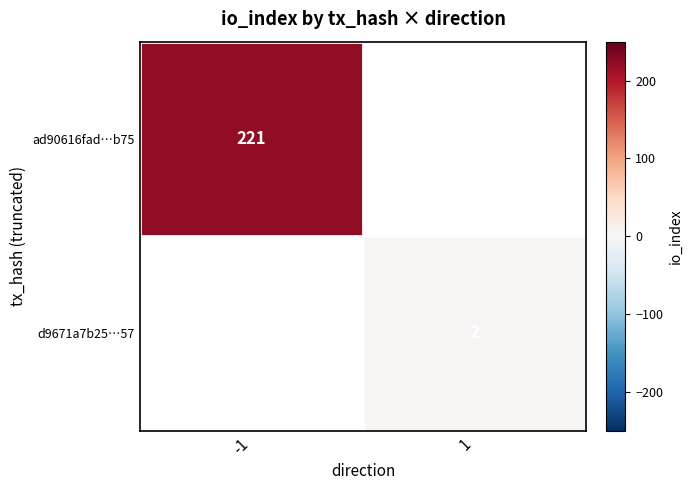

True or false: ad90616fad…b75 has a value of 221 at -1.

True